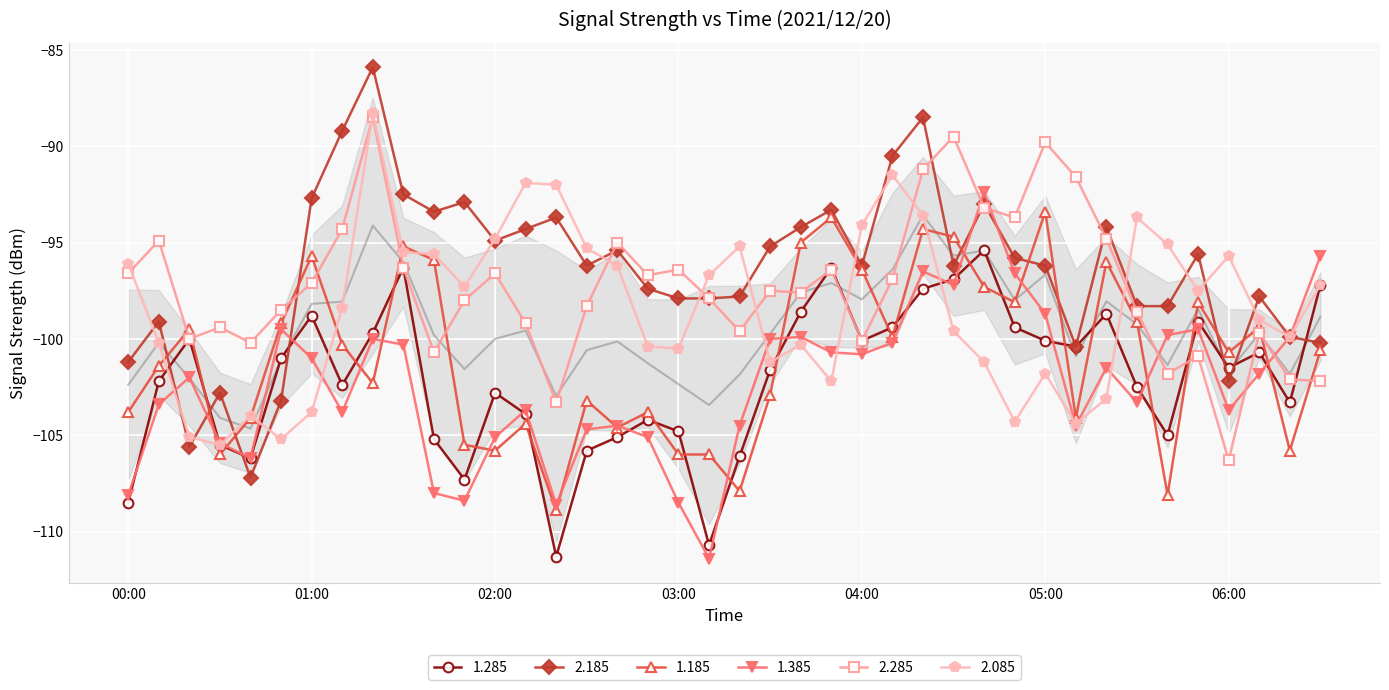

How many interior local peaks does the 1.285 series have?

10